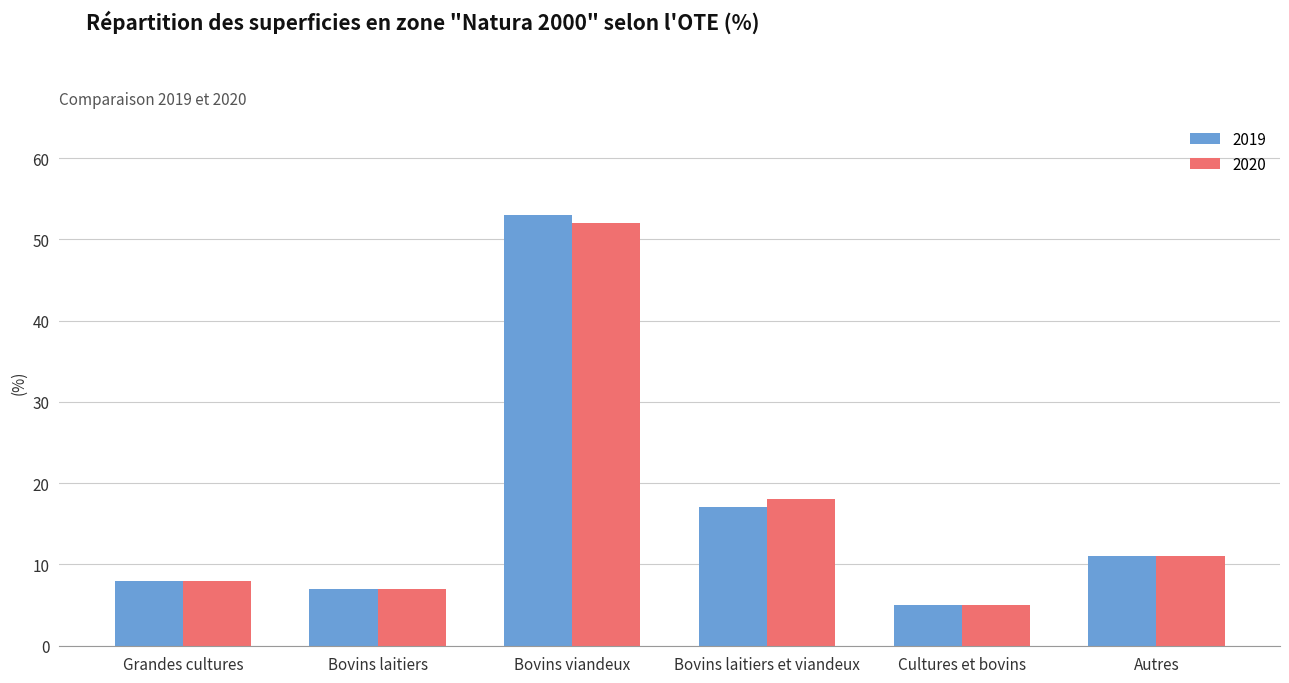

The 2020 series shows 12 at Bovins laitiers et viandeux. True or false?

False